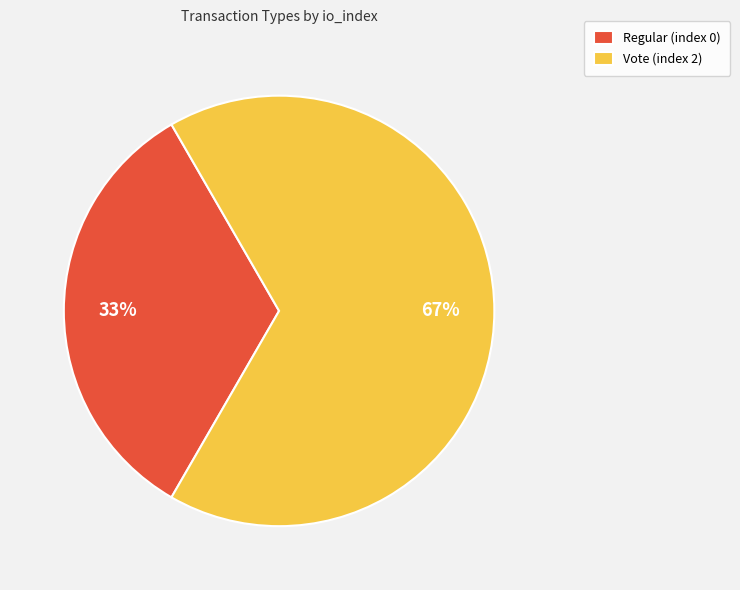

What is the largest slice in the pie chart?

Vote (index 2)